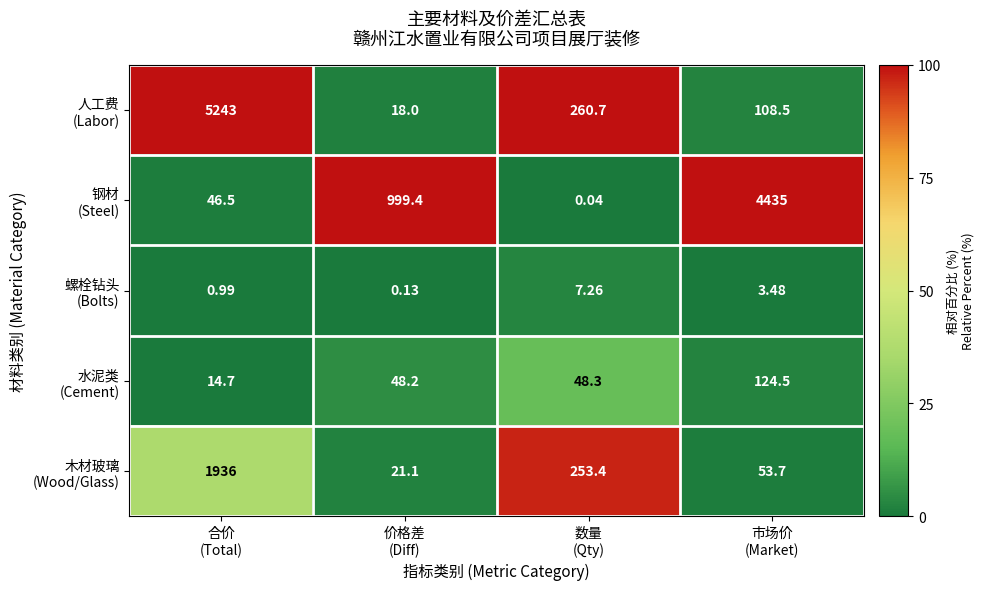

True or false: 人工费 (Labor) has a value of 3.1 at 市场价 (Market).

False